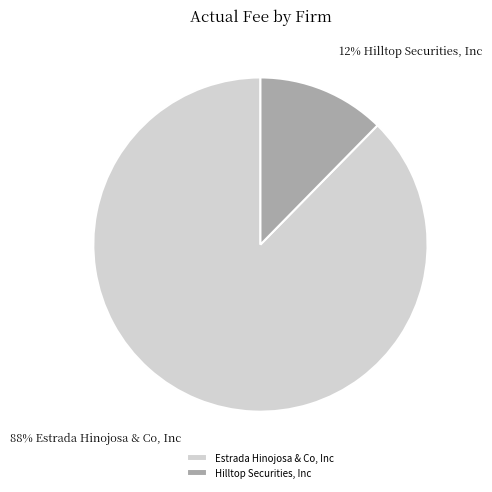

To the nearest percent, what is the average slice percentage?

50%